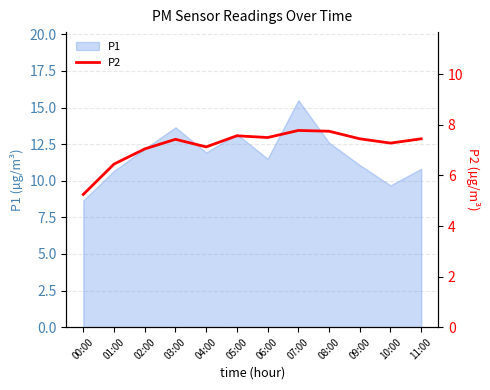

What is the minimum value for P1?

8.7